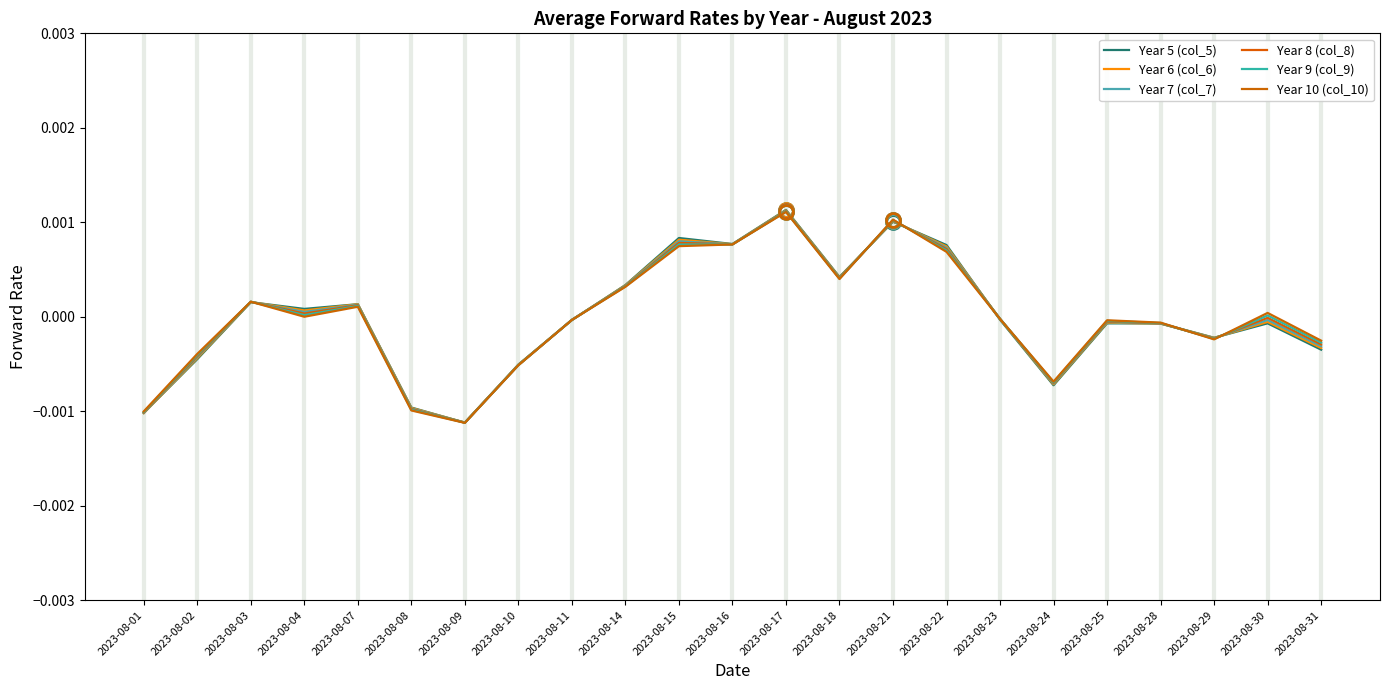

Between 2023-08-15 and 2023-08-21, which is larger?

2023-08-21